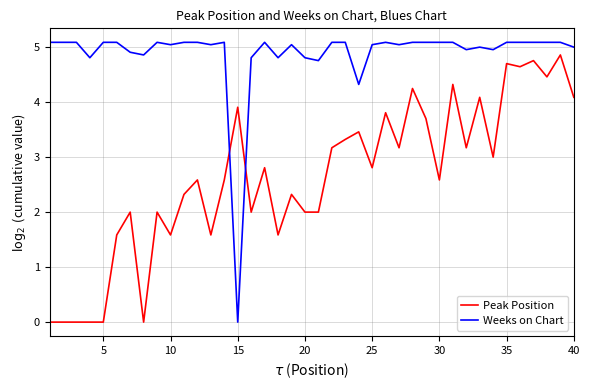

Which series has the largest total across all categories?

Weeks on Chart